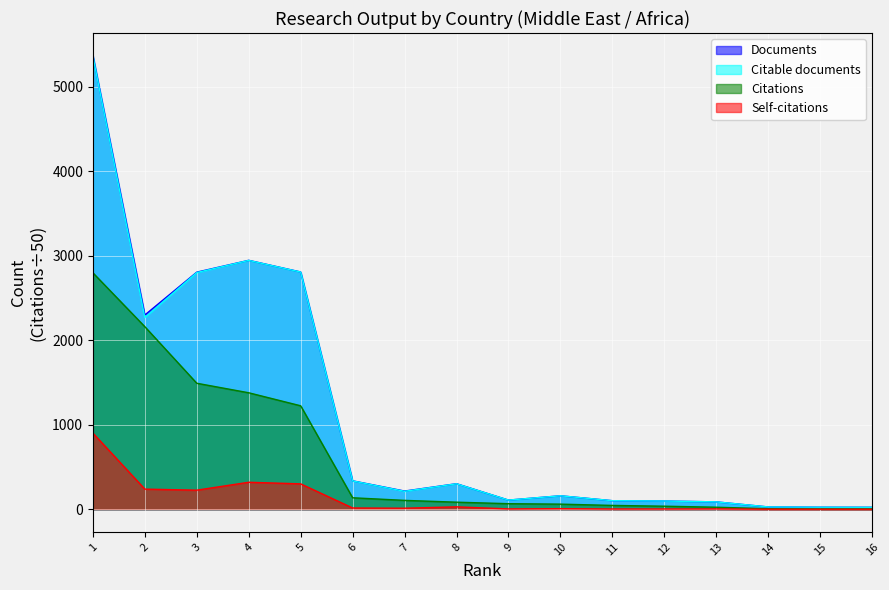

How many lines are shown in the chart?

4